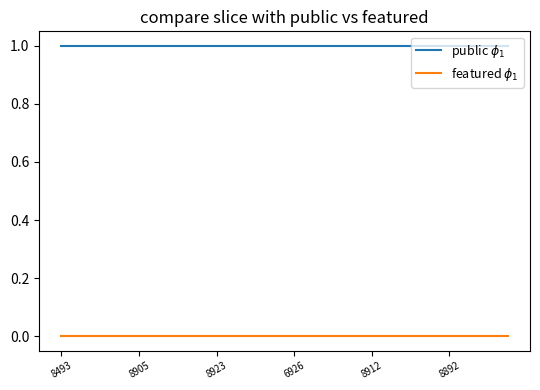

Is this an area chart (filled region under the line)?

No